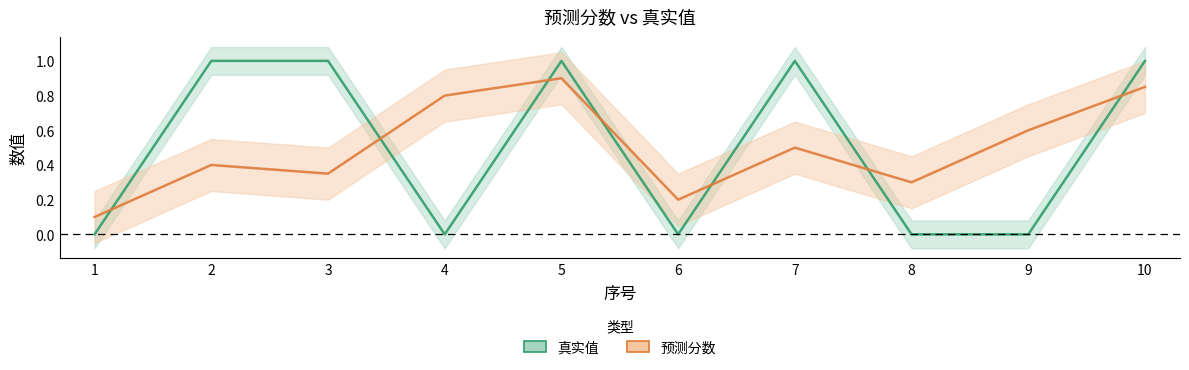

Rank the categories by 真实值 value from highest to lowest.

2, 3, 5, 7, 10, 1, 4, 6, 8, 9